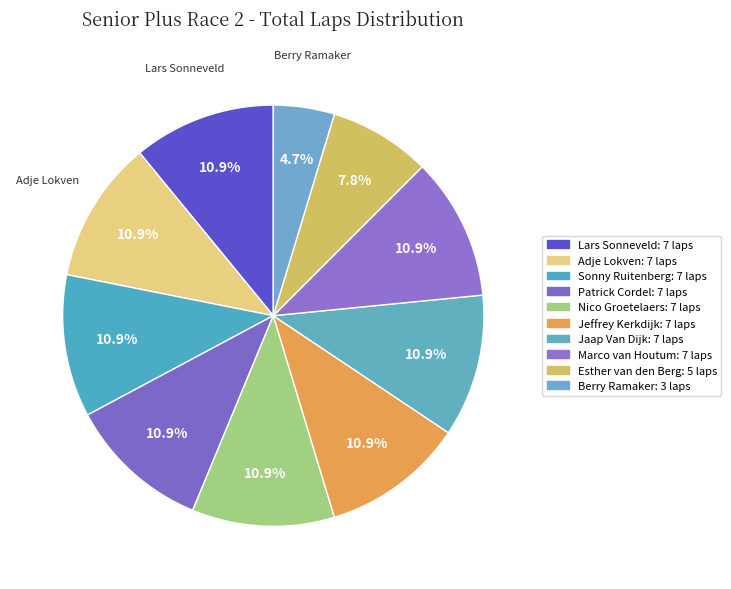

Is Patrick Cordel the majority of the pie?

No